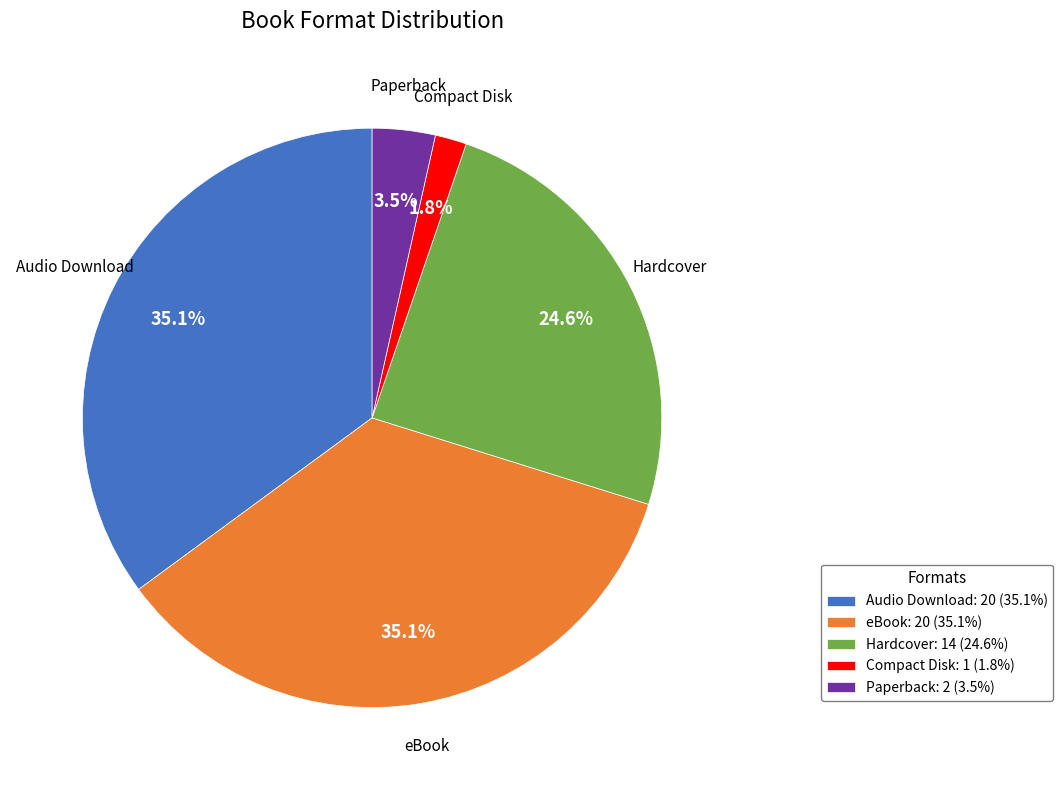

True or false: Compact Disk accounts for 2% of the total.

True